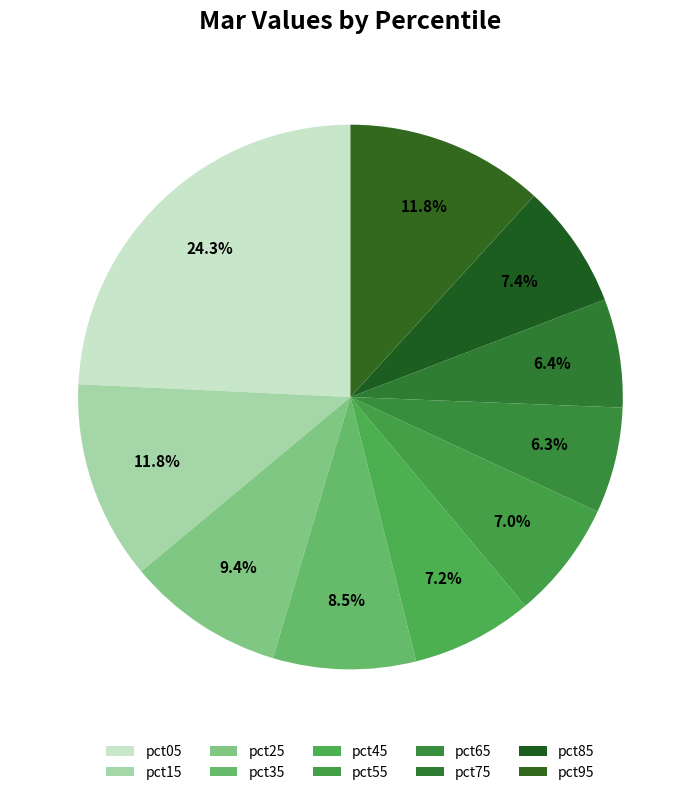

What is the change in value from pct05 to pct85?

-1.0